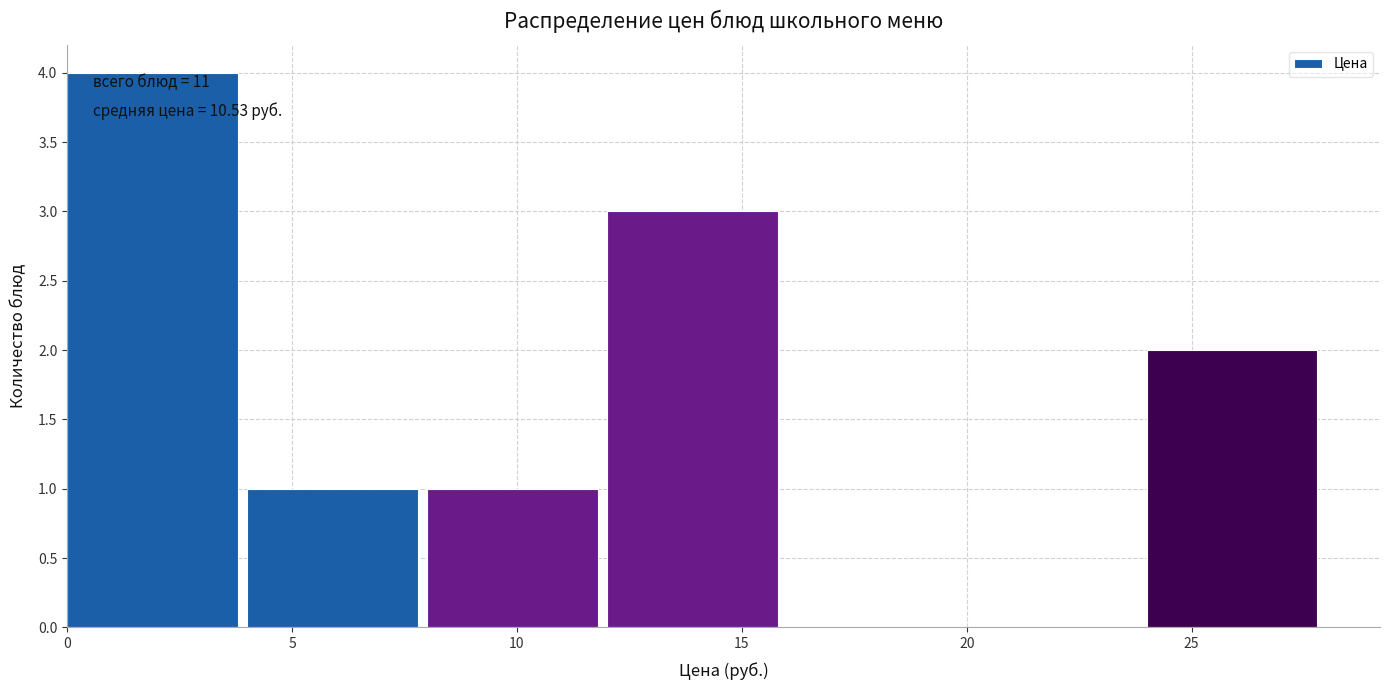

Over which range of the x-axis is the bar tallest?

0 to 4